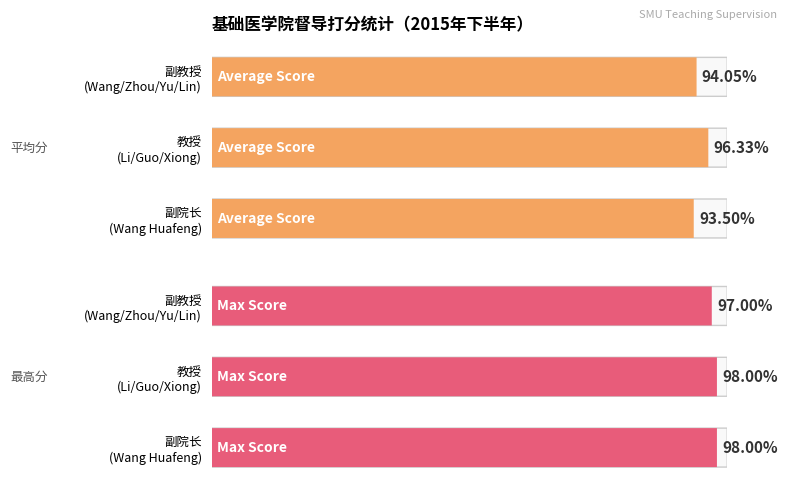

At 副教授, list the series in order from largest to smallest.

Max Score, Average Score